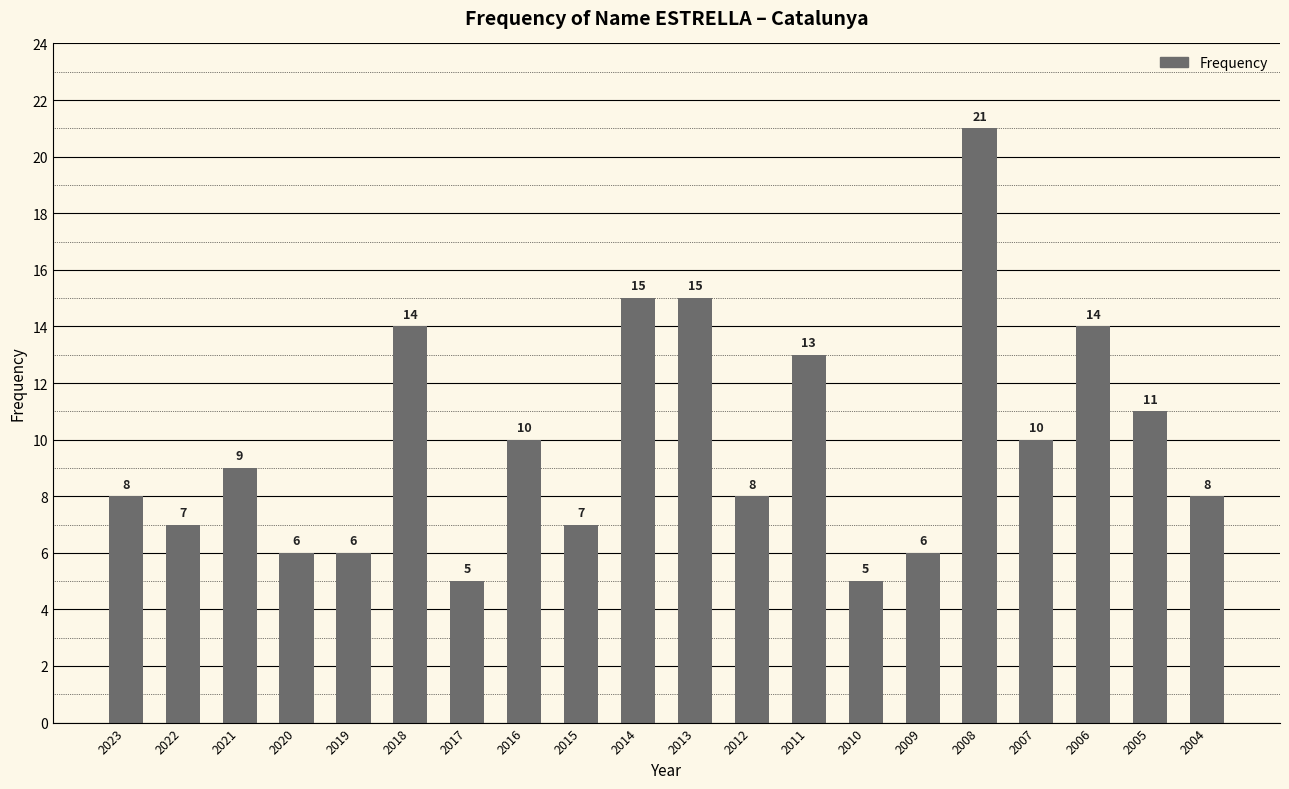

Is it true that the value at 2023 is 12?

False